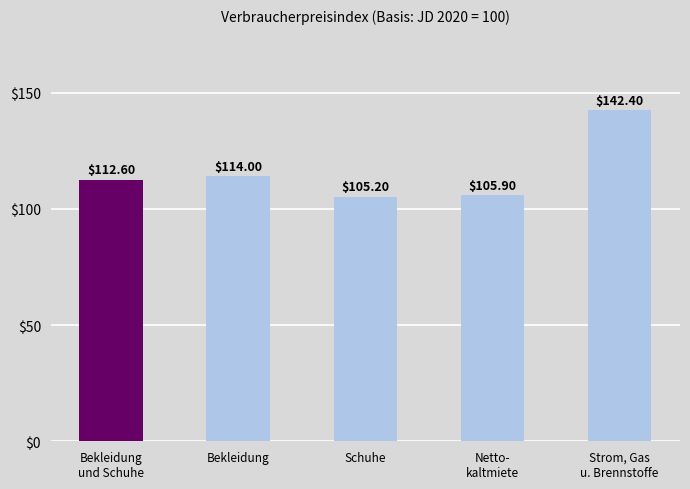

How many values exceed 112?

3